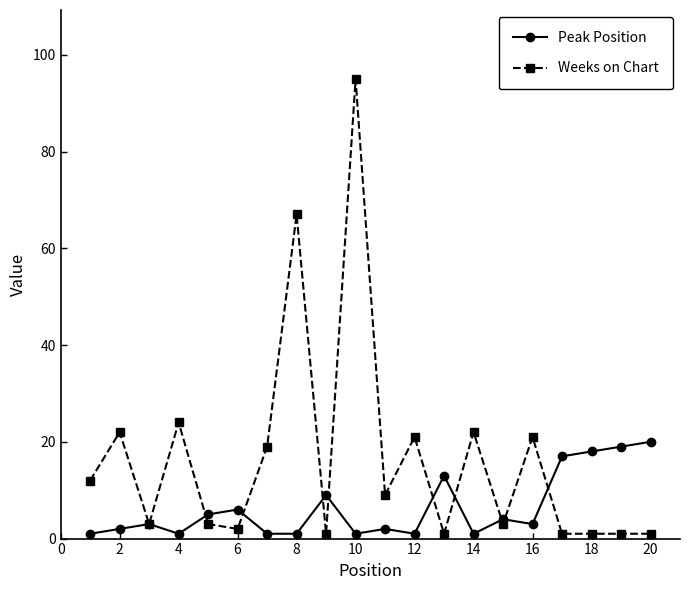

How many lines are shown in the chart?

2